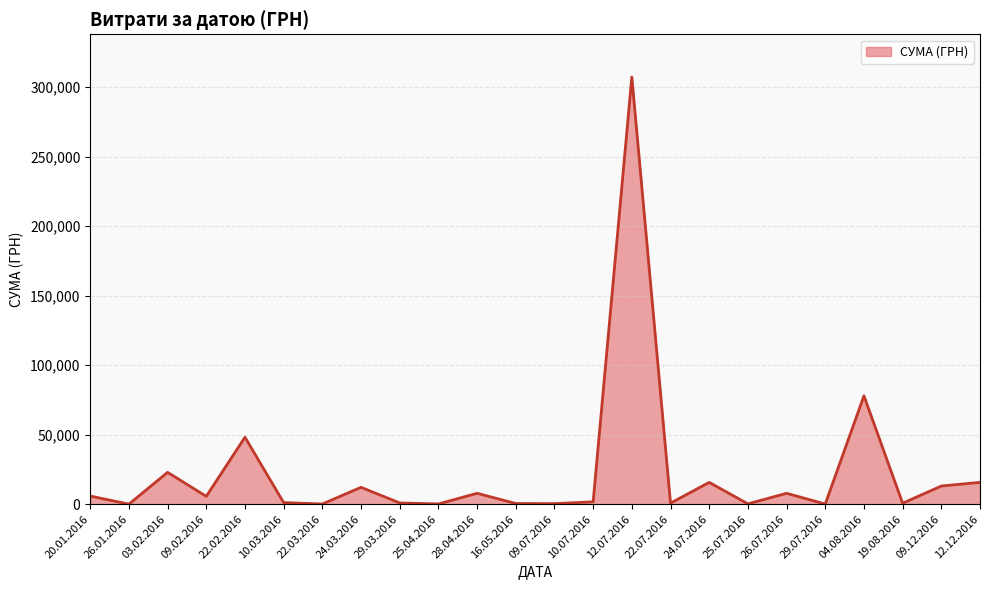

At which category does the chart reach its peak across all series?

12.07.2016